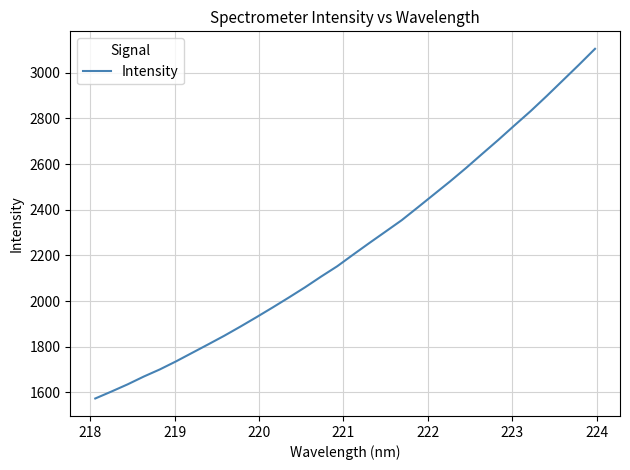

What is the difference between the maximum and minimum values?

1531.2